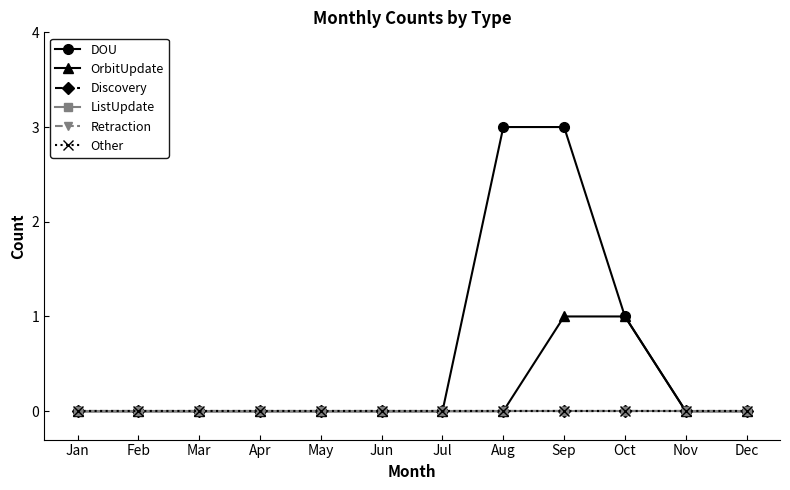

Reading left to right, transcribe all the data shown in this chart.

DOU: 0	0	0	0	0	0	0	3	3	1	0	0
OrbitUpdate: 0	0	0	0	0	0	0	0	1	1	0	0
Discovery: 0	0	0	0	0	0	0	0	0	0	0	0
ListUpdate: 0	0	0	0	0	0	0	0	0	0	0	0
Retraction: 0	0	0	0	0	0	0	0	0	0	0	0
Other: 0	0	0	0	0	0	0	0	0	0	0	0